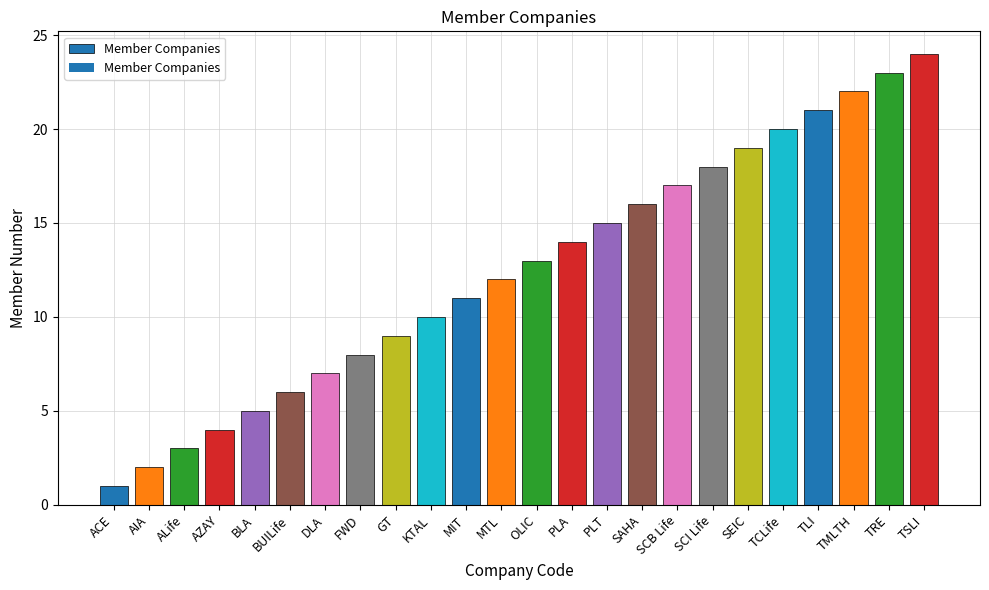

Reading left to right, list all the values displayed in this chart.

ACE=1	AIA=2	ALife=3	AZAY=4	BLA=5	BUILife=6	DLA=7	FWD=8	GT=9	KTAL=10	MIT=11	MTL=12	OLIC=13	PLA=14	PLT=15	SAHA=16	SCB Life=17	SCI Life=18	SEIC=19	TCLife=20	TLI=21	TMLTH=22	TRE=23	TSLI=24